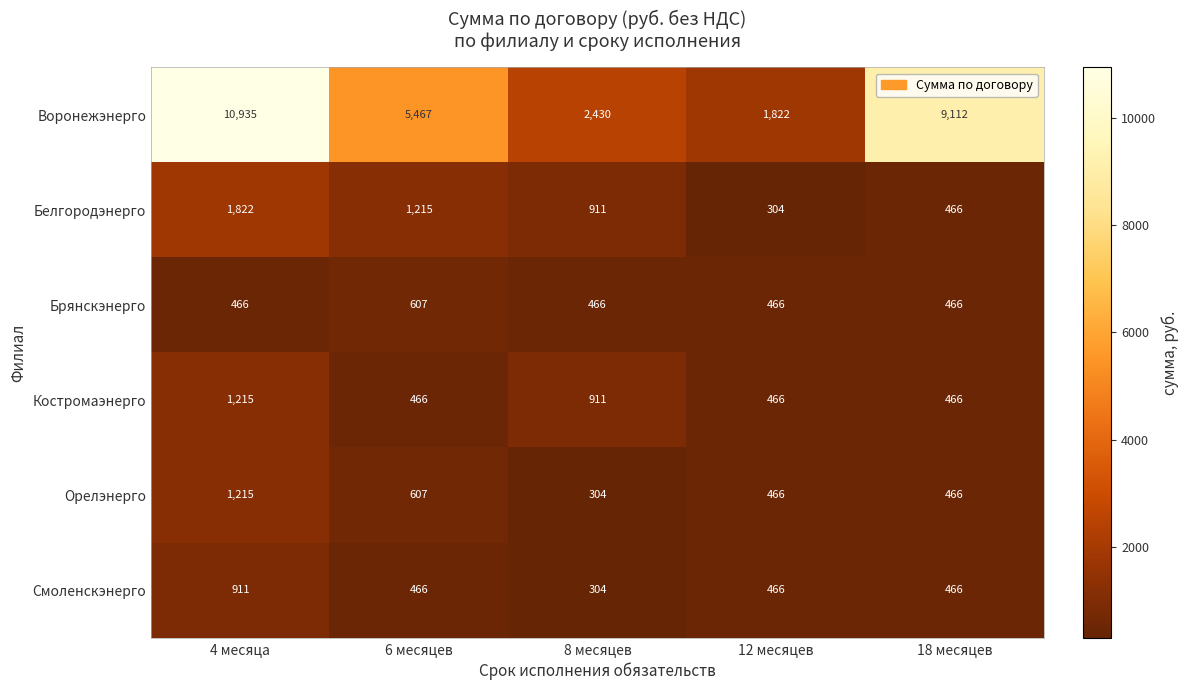

Between 6 месяцев and 12 месяцев, which series saw the biggest shift?

Воронежэнерго